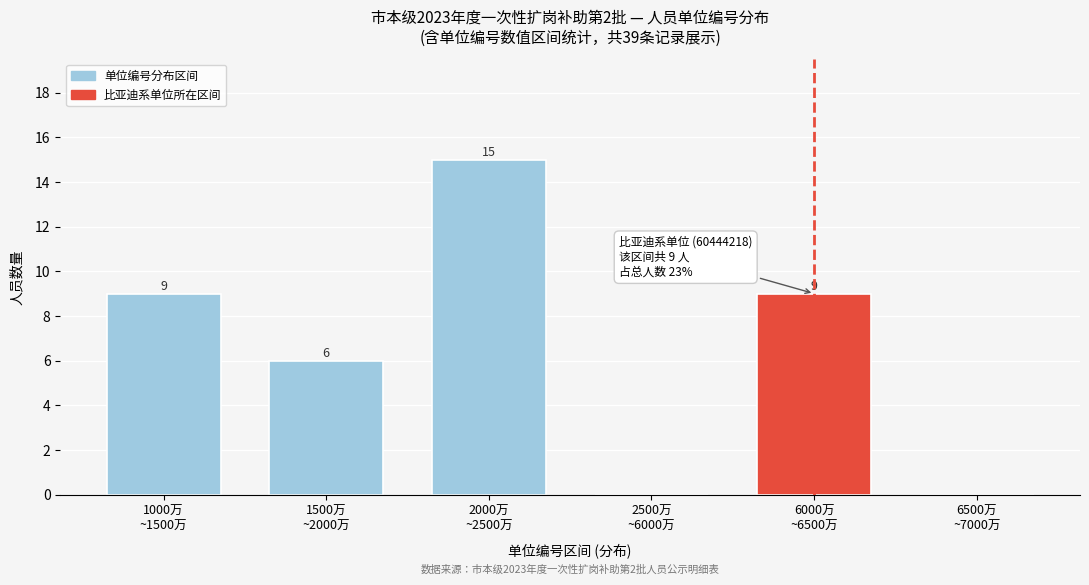

What is the sum of all values?

39